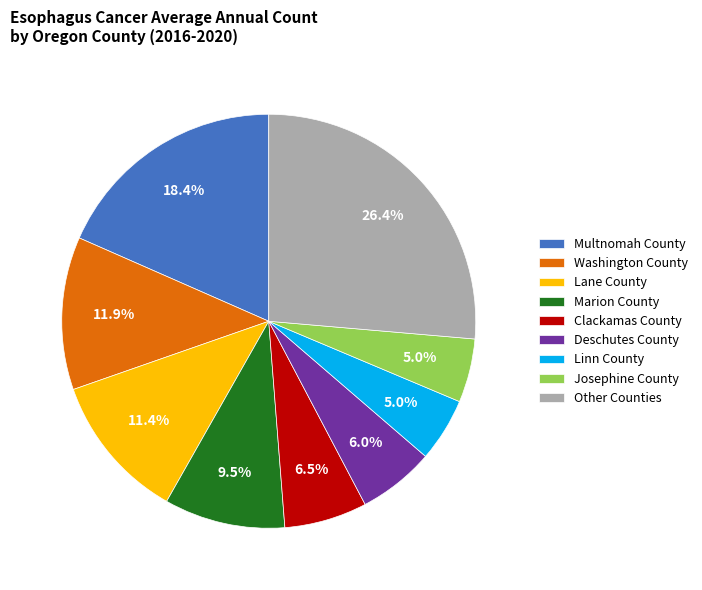

How many segments does this pie chart have?

9